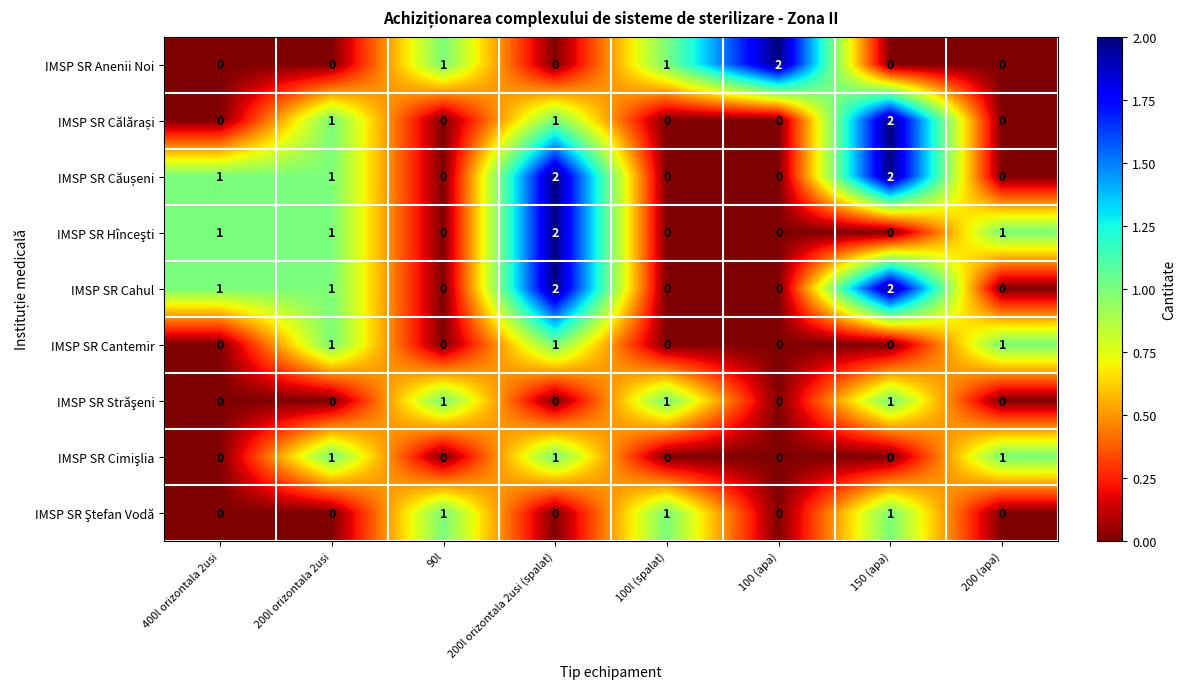

What is the sum of all IMSP SR Cahul values?

6